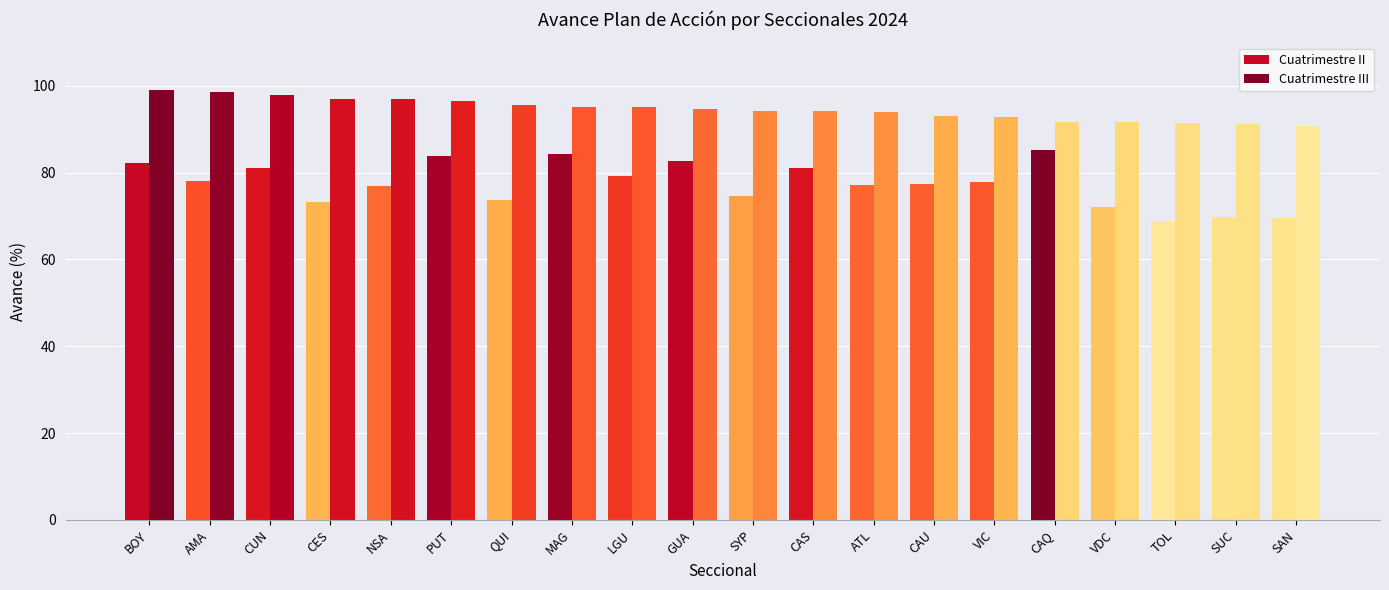

Count the number of data series in this chart.

2